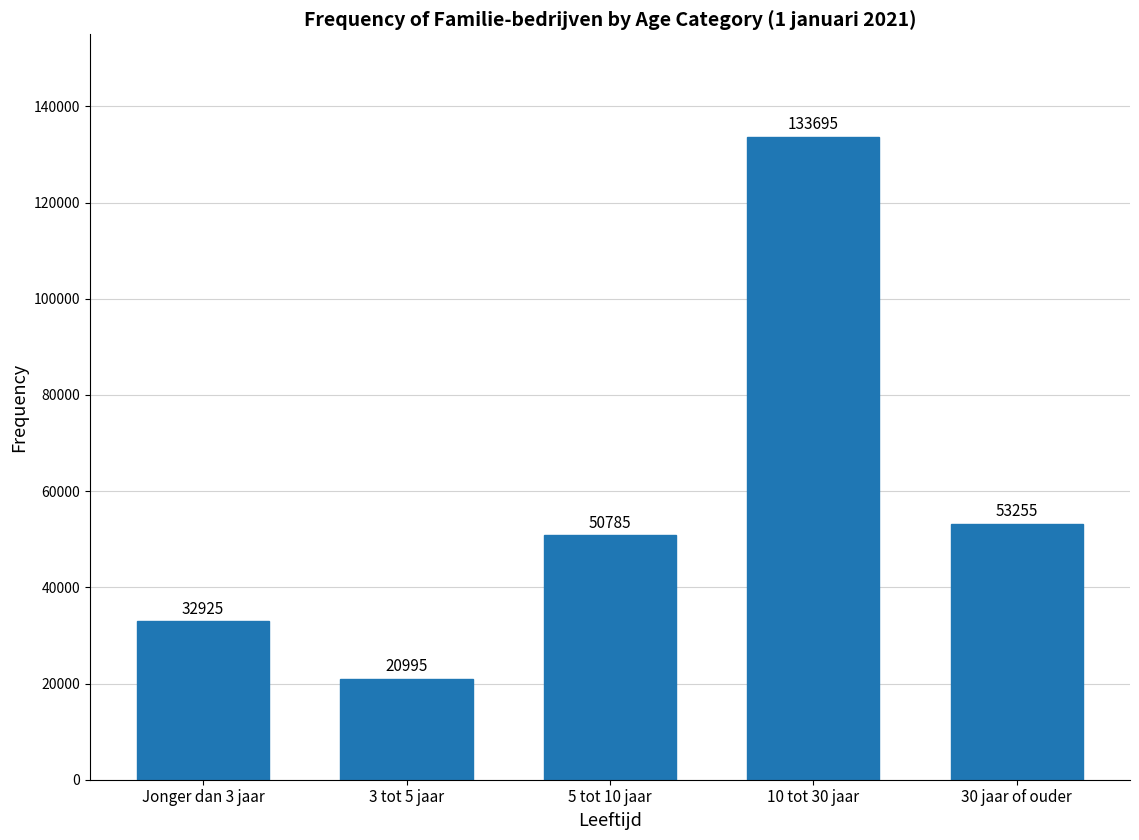

Reading left to right, transcribe all the data shown in this chart.

Jonger dan 3 jaar=32925	3 tot 5 jaar=20995	5 tot 10 jaar=50785	10 tot 30 jaar=133695	30 jaar of ouder=53255